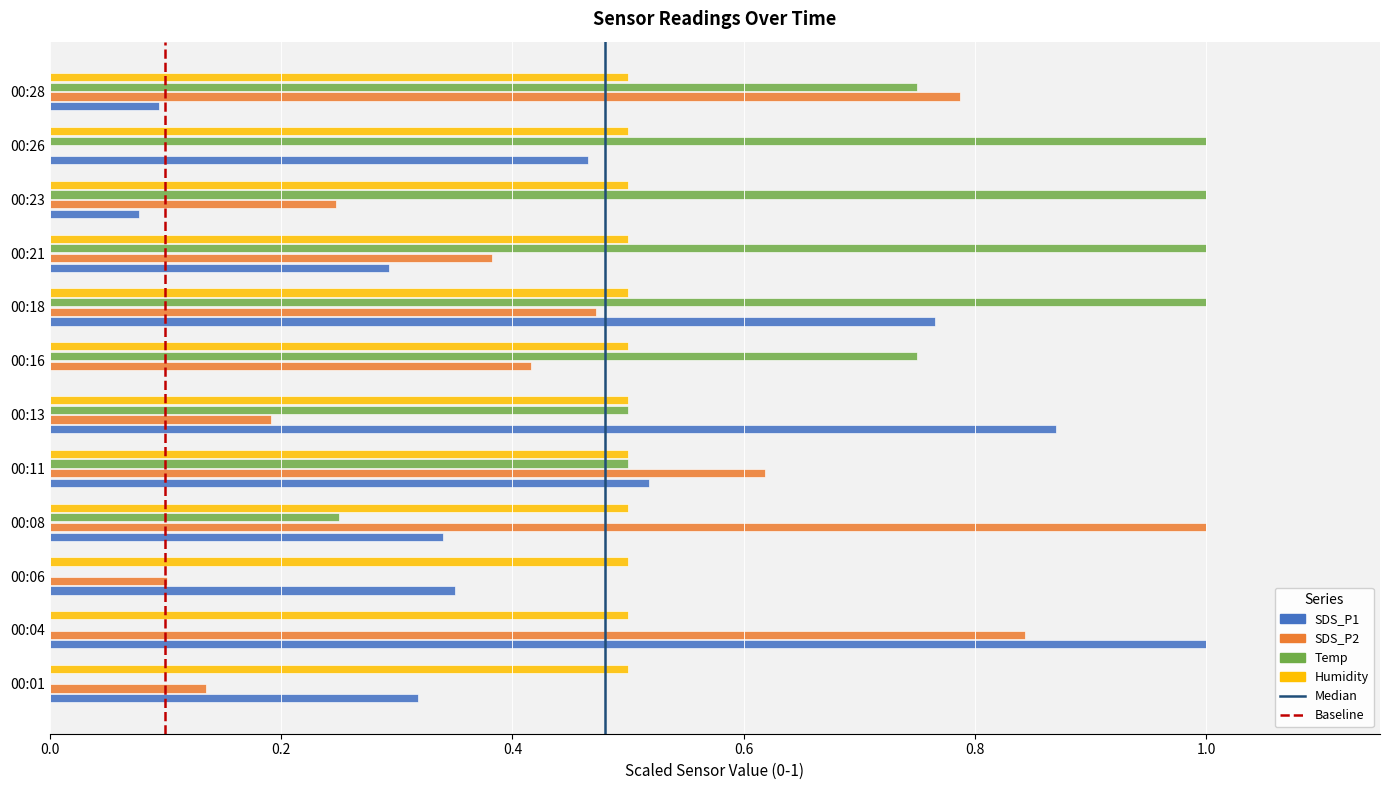

Between 00:01 and 00:21, which series saw the biggest shift?

Temp